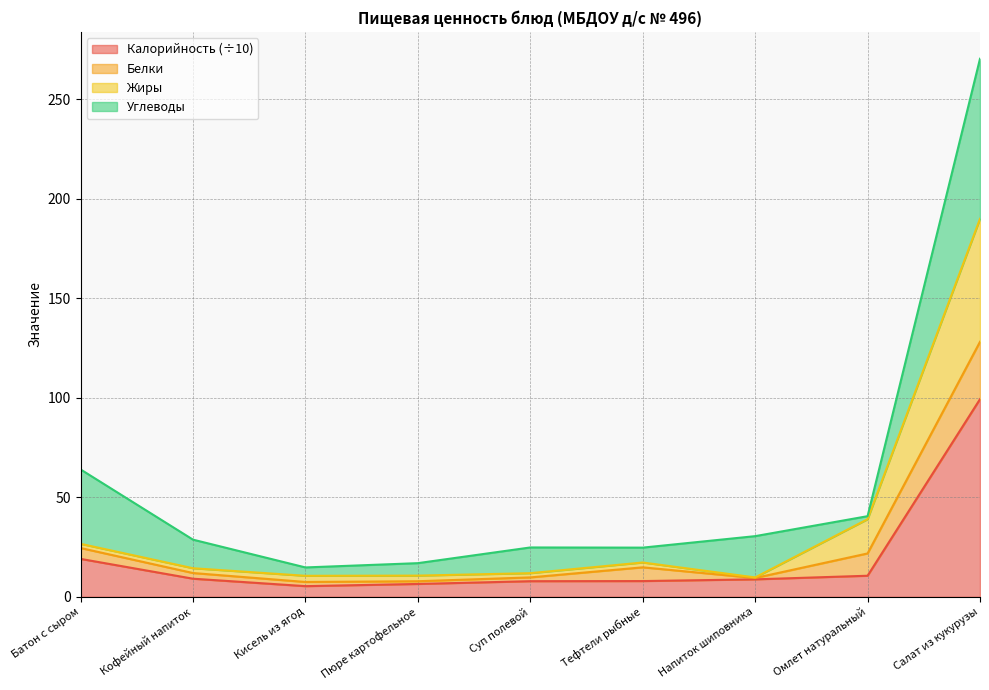

What is the sum of the Калорийность values at Омлет натуральный and Суп полевой?

18.4